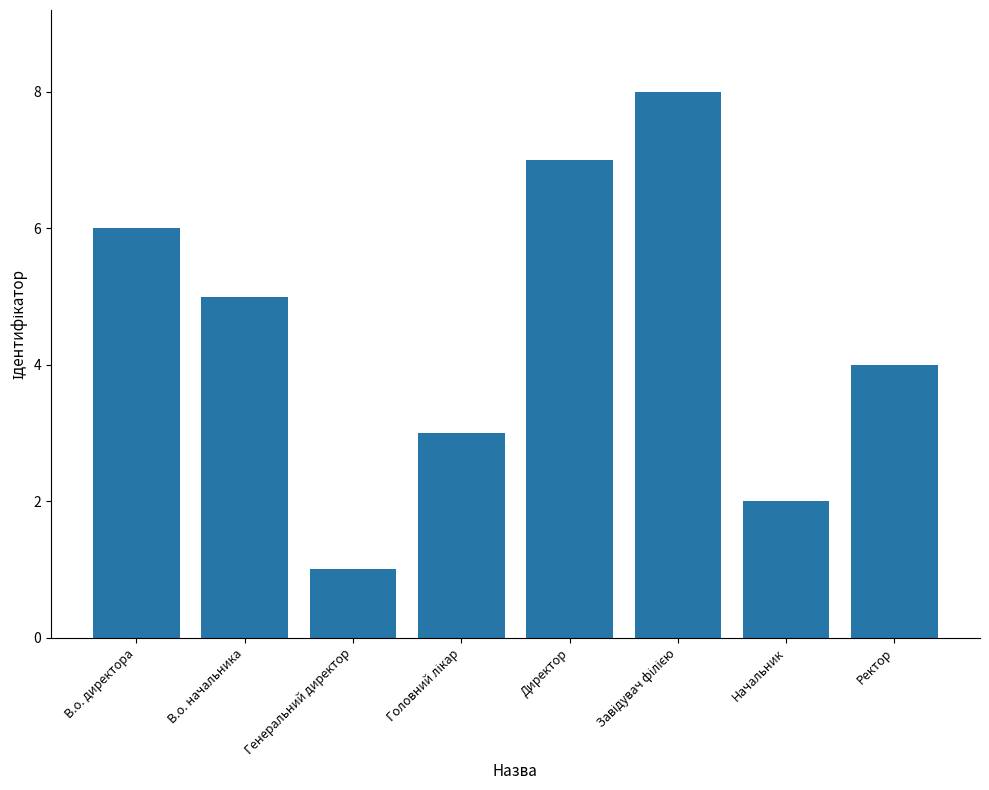

Reading left to right, transcribe all the data shown in this chart.

6	5	1	3	7	8	2	4